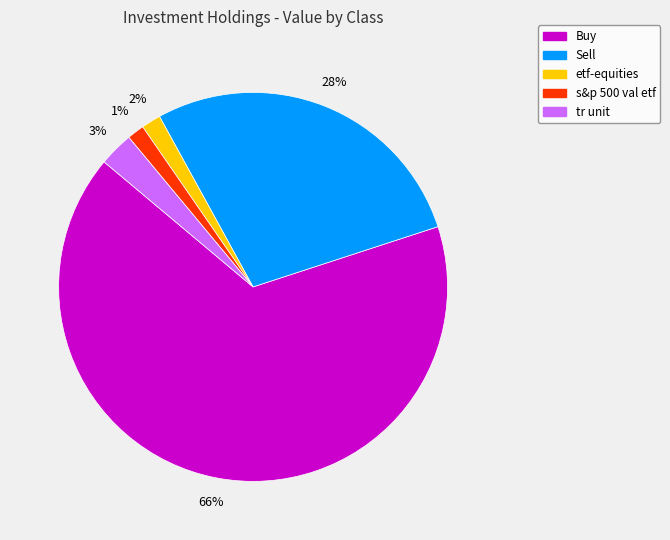

True or false: Buy accounts for 66% of the total.

True